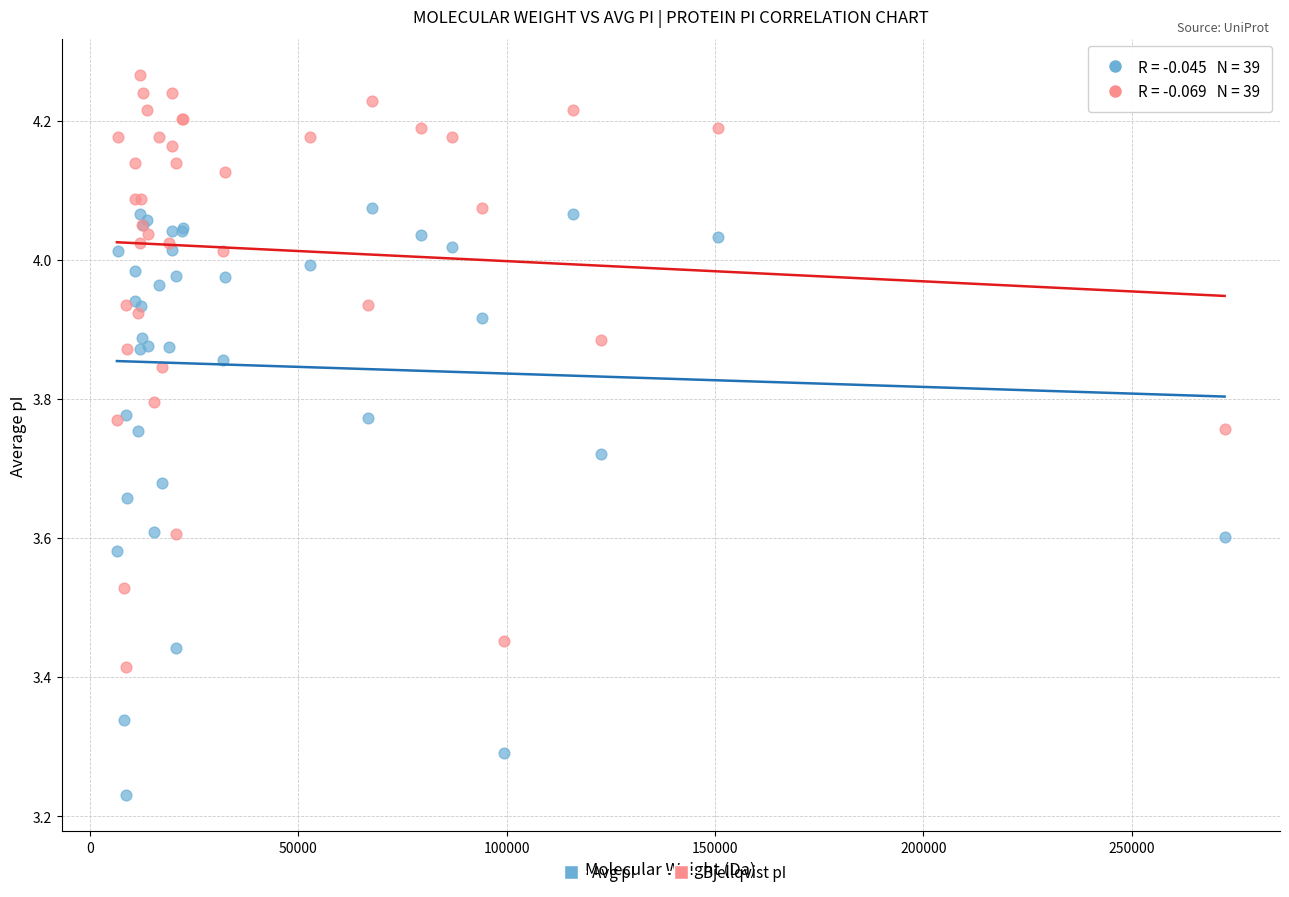

Which series reaches the maximum Y coordinate?

Bjellqvist pI